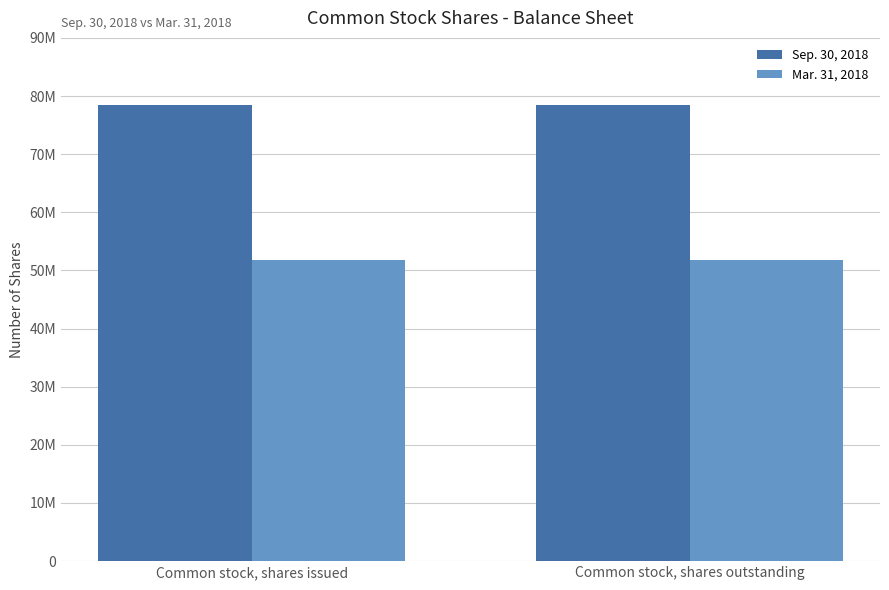

Are the bars grouped side by side (vs. stacked)?

Yes